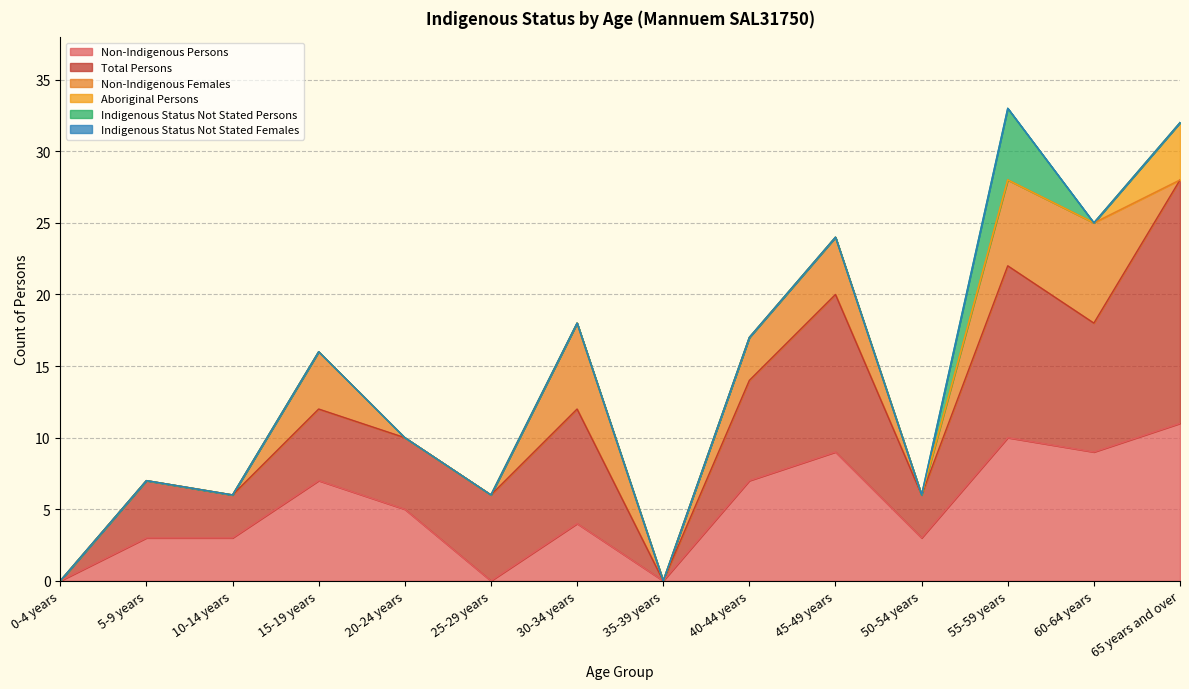

What is the approximate value of Non-Indigenous Persons at 65 years and over, to the nearest 10?

10